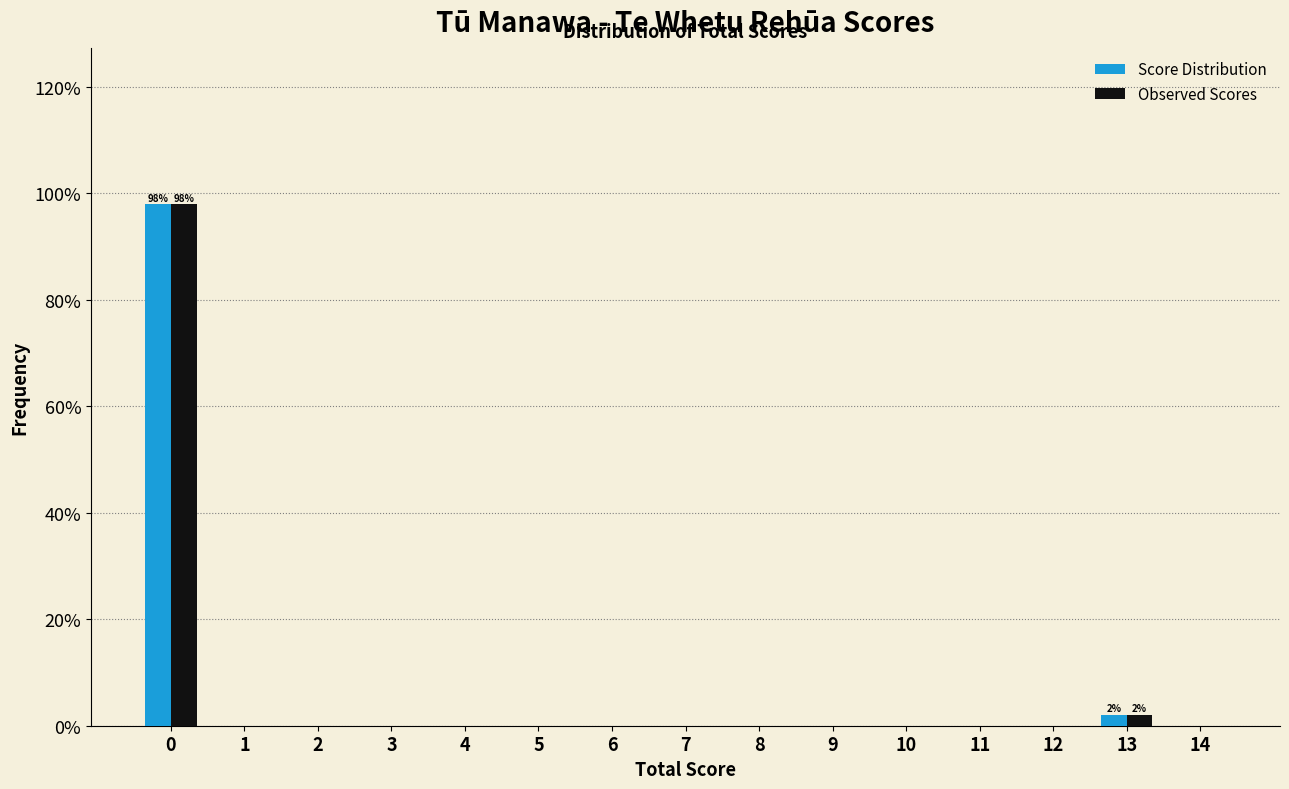

Reading left to right, what are all the values shown in this chart?

Score Distribution: 0=97.9	1=0.0	2=0.0	3=0.0	4=0.0	5=0.0	6=0.0	7=0.0	8=0.0	9=0.0	10=0.0	11=0.0	12=0.0	13=2.1	14=0.0
Observed Scores: 0=97.9	1=0.0	2=0.0	3=0.0	4=0.0	5=0.0	6=0.0	7=0.0	8=0.0	9=0.0	10=0.0	11=0.0	12=0.0	13=2.1	14=0.0